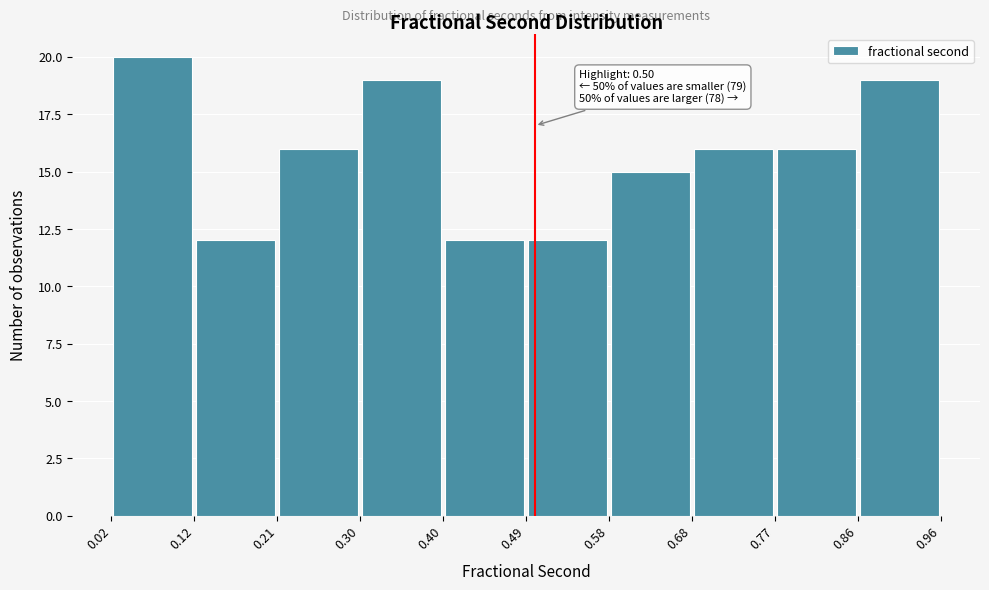

Which range on the x-axis has the tallest bar?

0.02 to 0.12